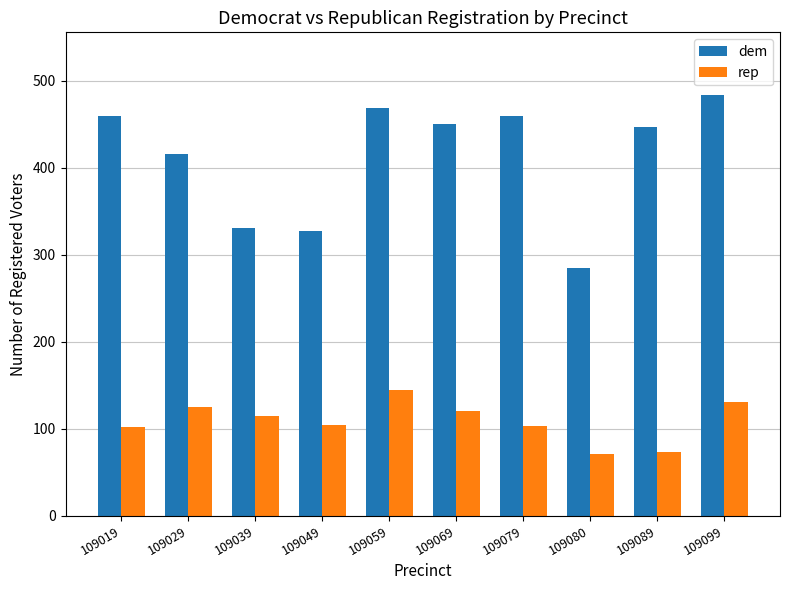

Which series changed the most between 109059 and 109079?

rep